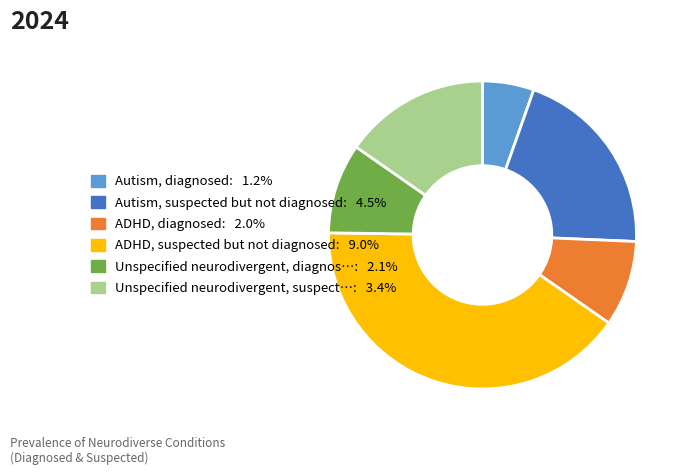

Is there a majority slice in this chart?

No